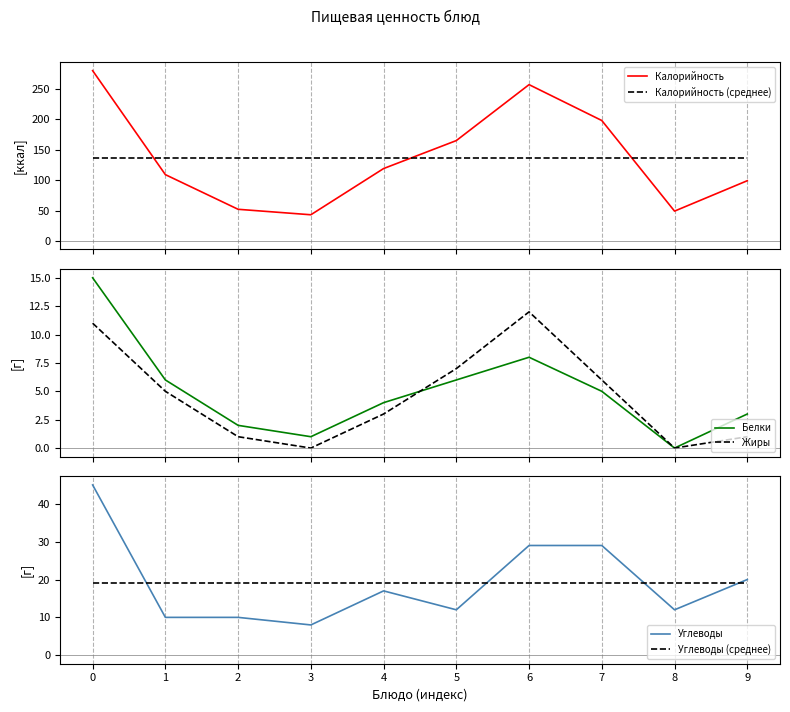

Which has a higher value, 5 or 9?

5